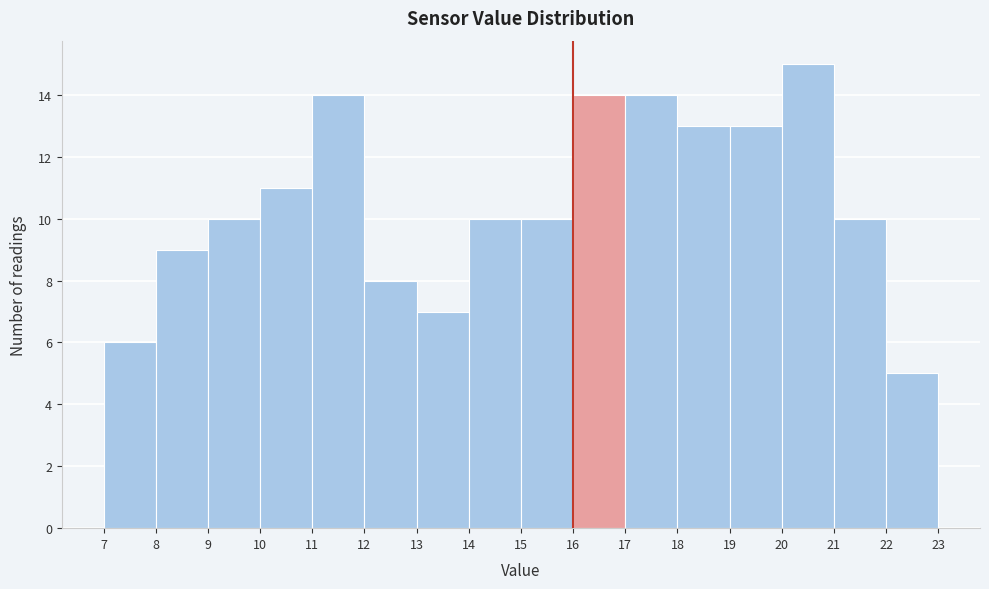

Reading left to right, list every bar in this chart as the range it spans on the x-axis followed by its height. The values are not printed on the chart, so give them approximately, as read against the axis.

7 to 8: 6
8 to 9: 9
9 to 10: 10
10 to 11: 11
11 to 12: 14
12 to 13: 8
13 to 14: 7
14 to 15: 10
15 to 16: 10
16 to 17: 14
17 to 18: 14
18 to 19: 13
19 to 20: 13
20 to 21: 15
21 to 22: 10
22 to 23: 5